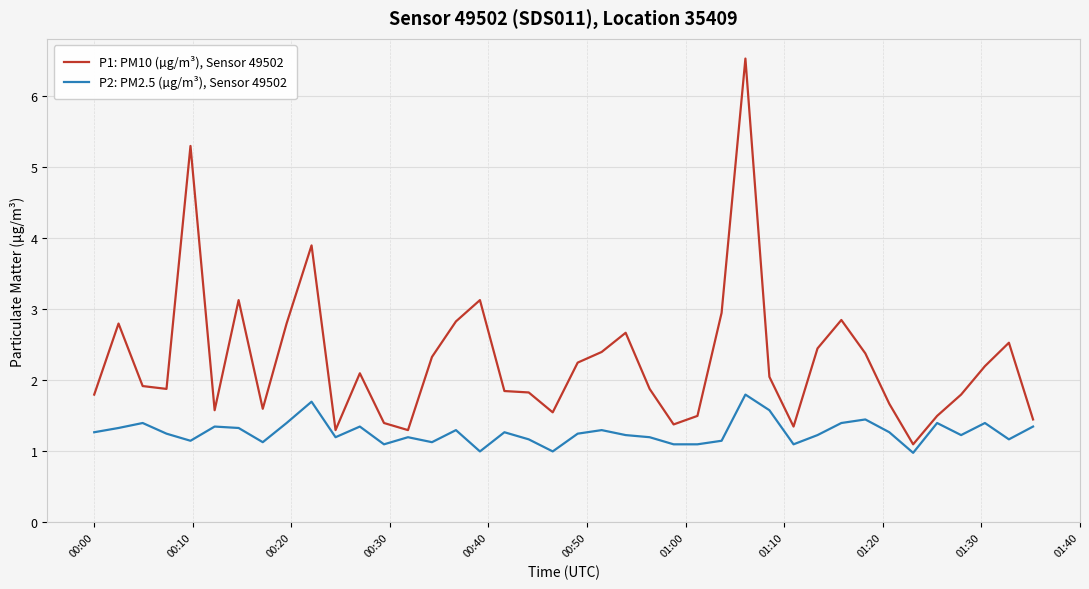

What is the minimum value for P2: PM2.5 (µg/m³), Sensor 49502?

1.0